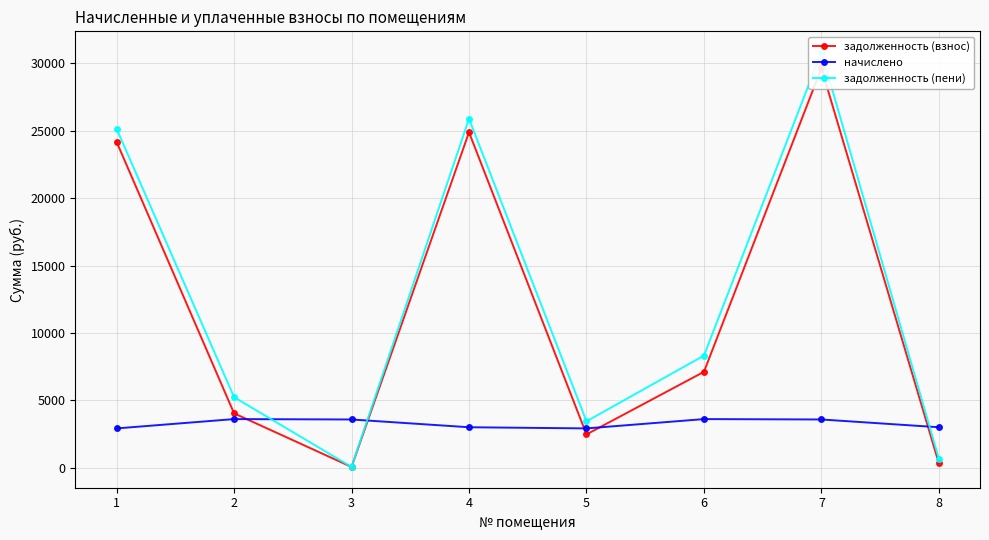

How many series are shown in this chart?

3